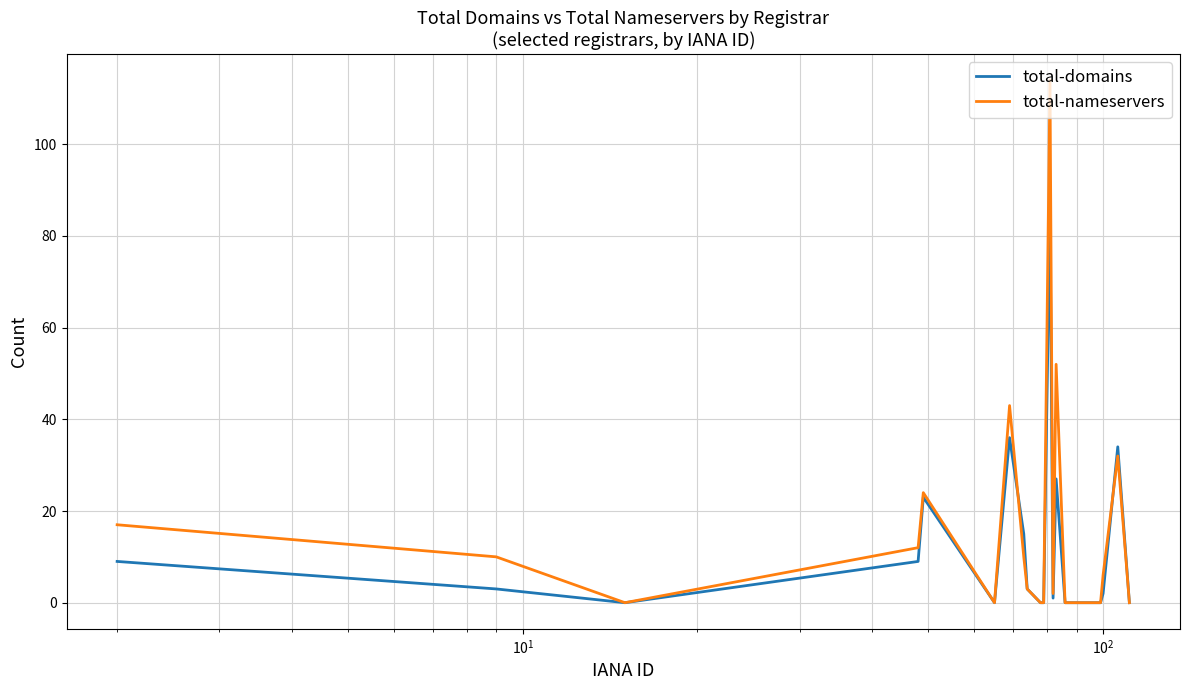

What is the greatest value displayed?

114